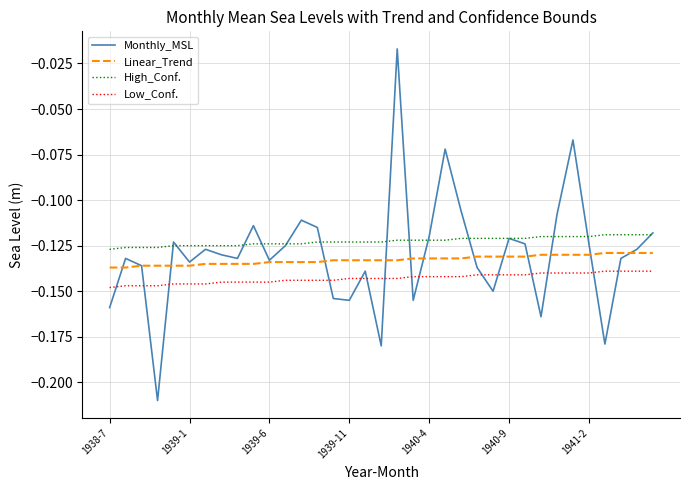

What are all the series names shown in the legend?

Monthly_MSL, Linear_Trend, High_Conf., Low_Conf.